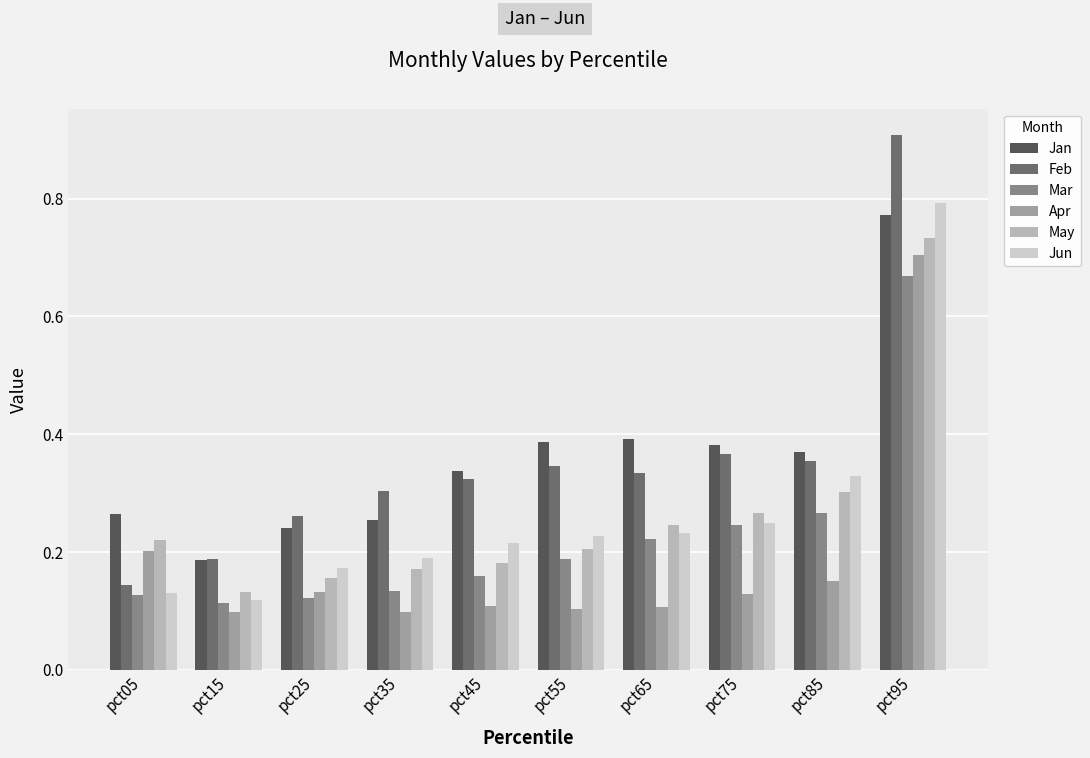

Reading right to left, transcribe all the data shown in this chart.

Jan: 0.8	0.4	0.4	0.4	0.4	0.3	0.3	0.2	0.2	0.3
Feb: 0.9	0.4	0.4	0.3	0.3	0.3	0.3	0.3	0.2	0.1
Mar: 0.7	0.3	0.2	0.2	0.2	0.2	0.1	0.1	0.1	0.1
Apr: 0.7	0.2	0.1	0.1	0.1	0.1	0.1	0.1	0.1	0.2
May: 0.7	0.3	0.3	0.2	0.2	0.2	0.2	0.2	0.1	0.2
Jun: 0.8	0.3	0.2	0.2	0.2	0.2	0.2	0.2	0.1	0.1